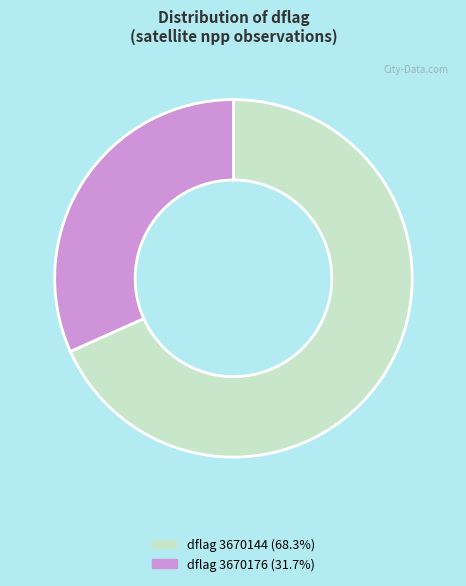

Is the sum of dflag 3670144 (68.3%) and dflag 3670176 (31.7%) greater than half?

Yes